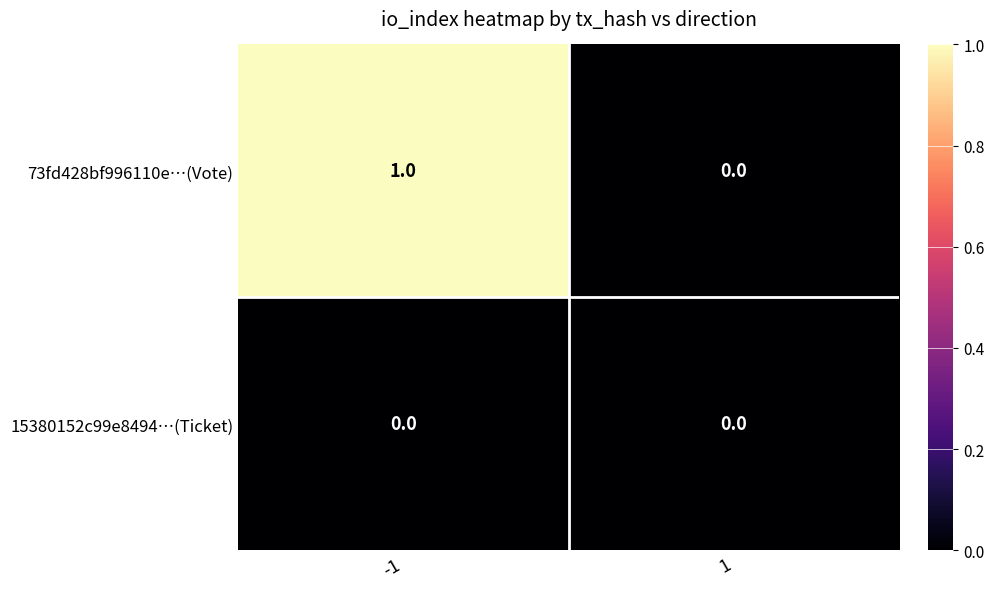

Which series has the widest spread of values?

73fd428bf996110e…(Vote)